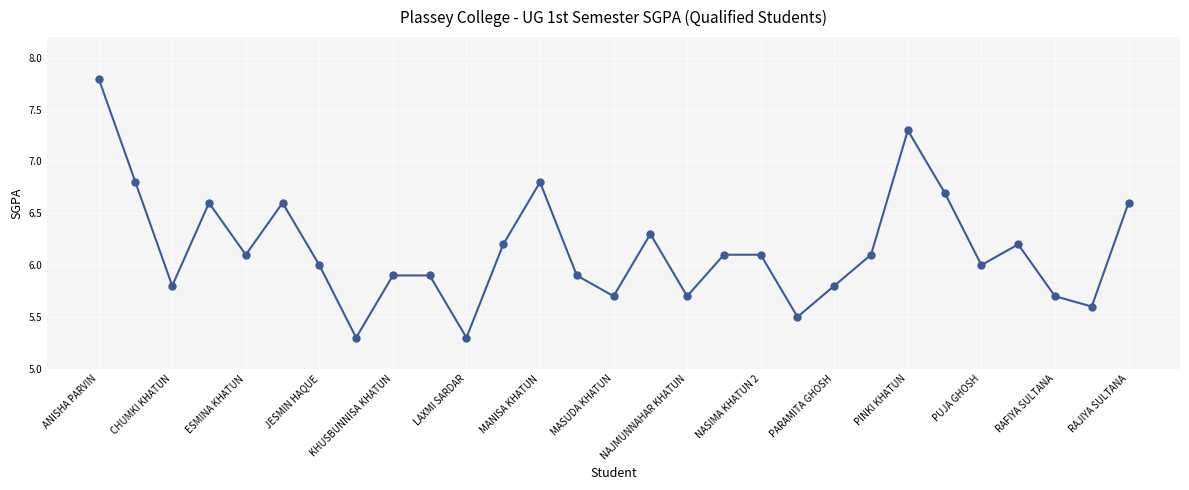

What is the minimum value shown in the chart?

5.3